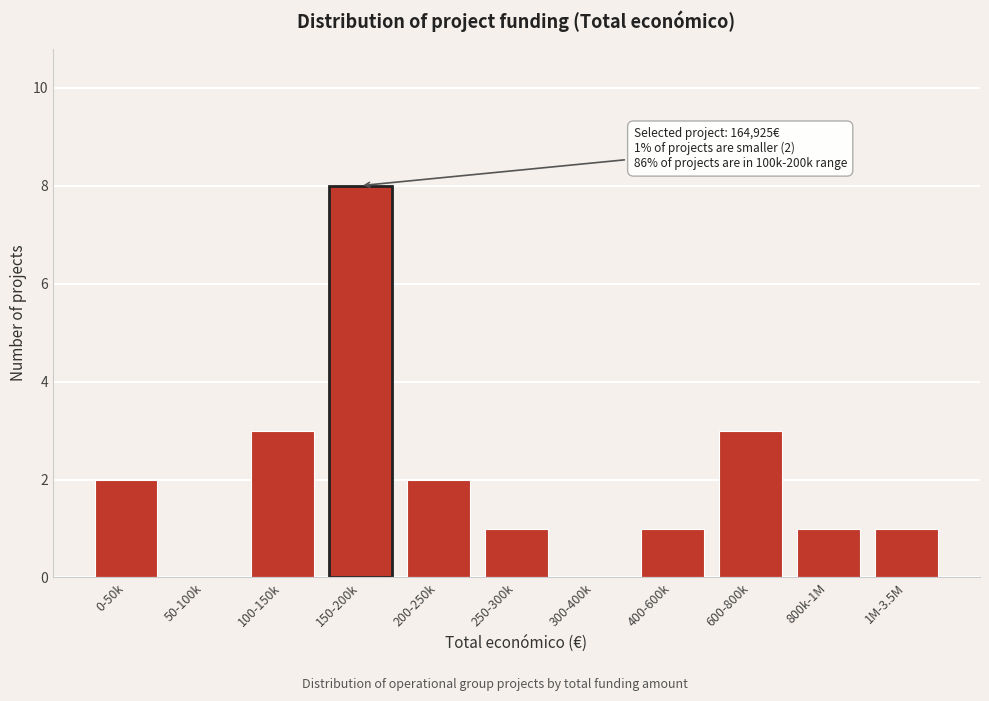

Reading right to left, list all the values displayed in this chart.

1M-3.5M=1	800k-1M=1	600-800k=3	400-600k=1	300-400k=0	250-300k=1	200-250k=2	150-200k=8	100-150k=3	50-100k=0	0-50k=2